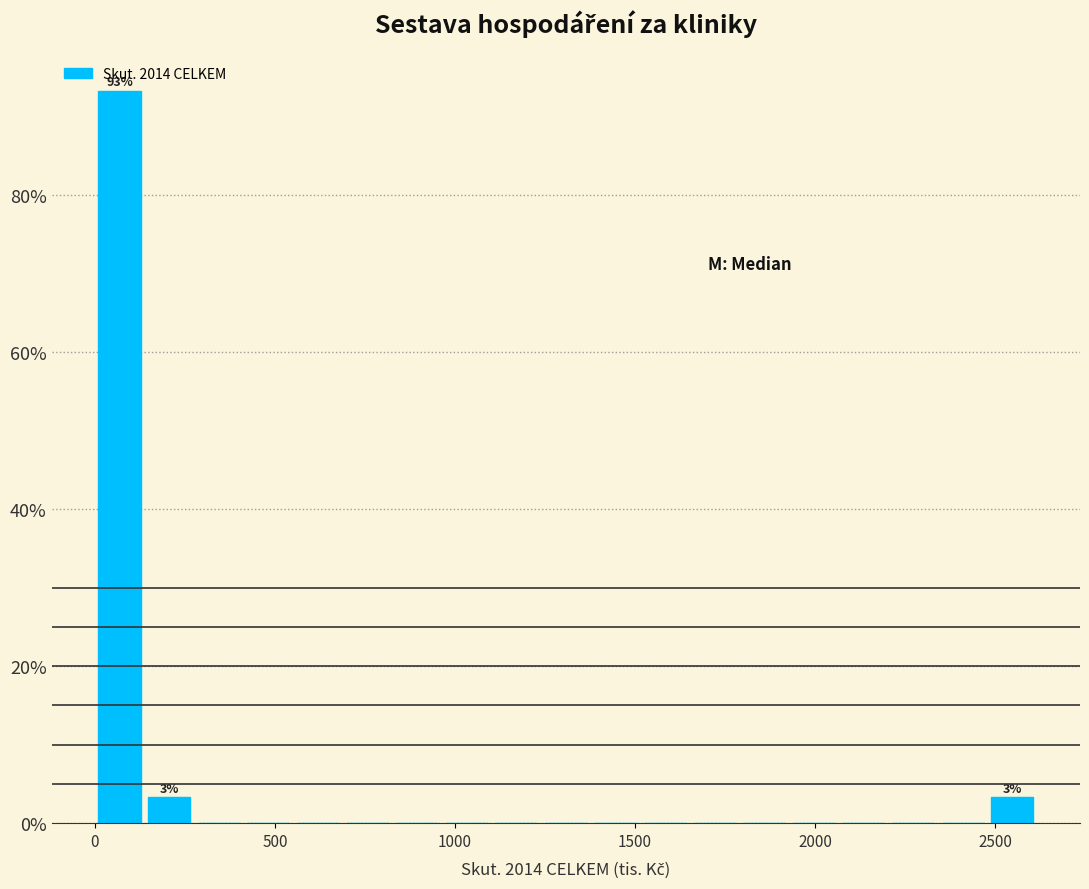

Read against the x-axis, roughly where is the centre of the tallest bar?

50